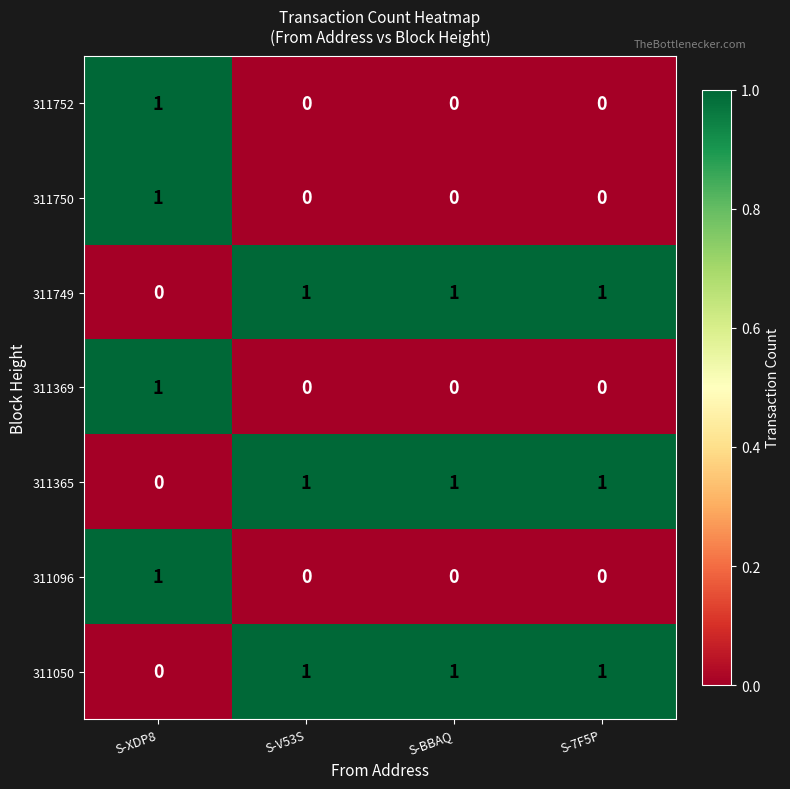

Reading left to right, extract all data points from this chart.

311752: 1	0	0	0
311750: 1	0	0	0
311749: 0	1	1	1
311369: 1	0	0	0
311365: 0	1	1	1
311096: 1	0	0	0
311050: 0	1	1	1